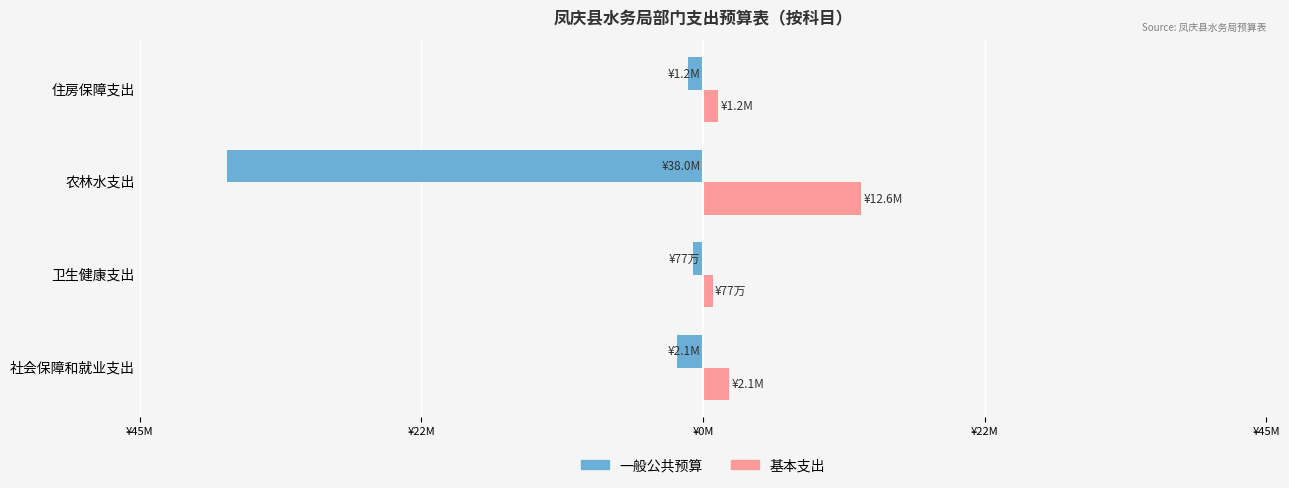

Which series has the widest spread of values?

一般公共预算